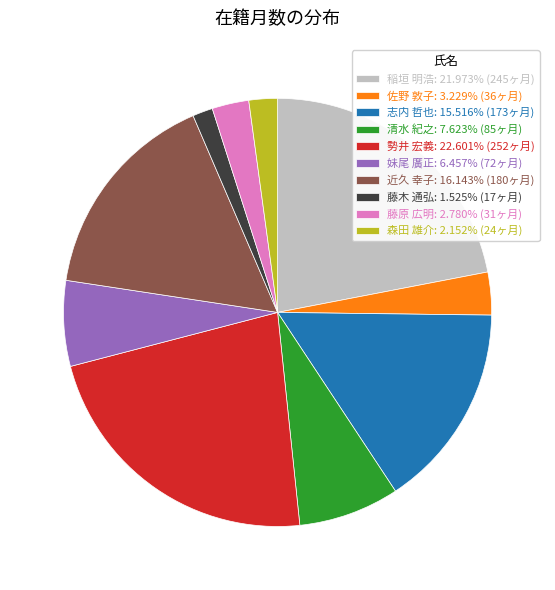

Which category has the biggest portion of the pie?

勢井 宏義